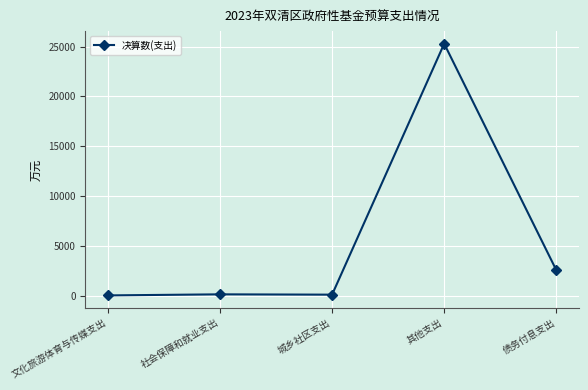

At which label is the value closest to 12668?

债务付息支出